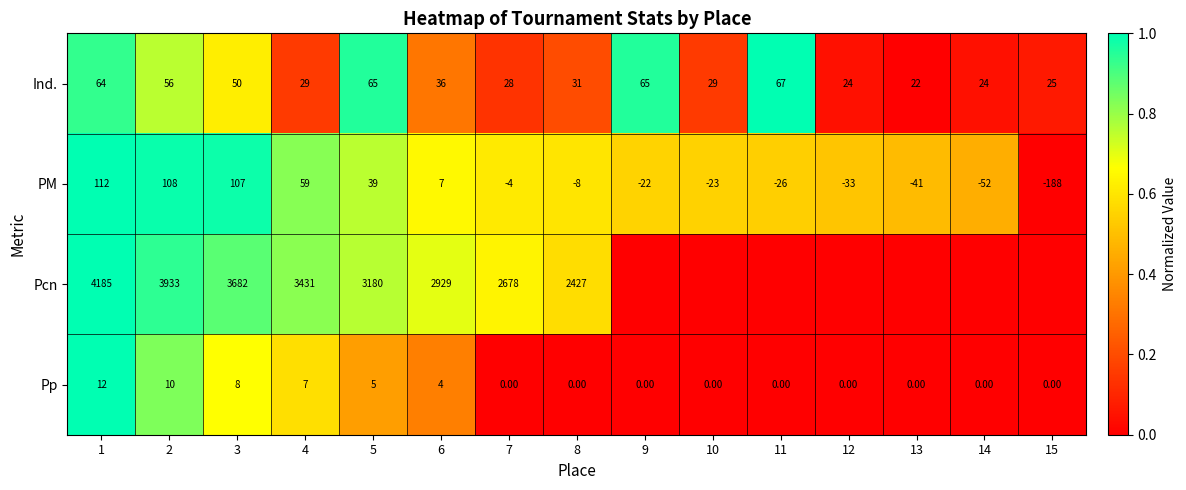

The Ind. series shows 1.3 at 11. True or false?

False